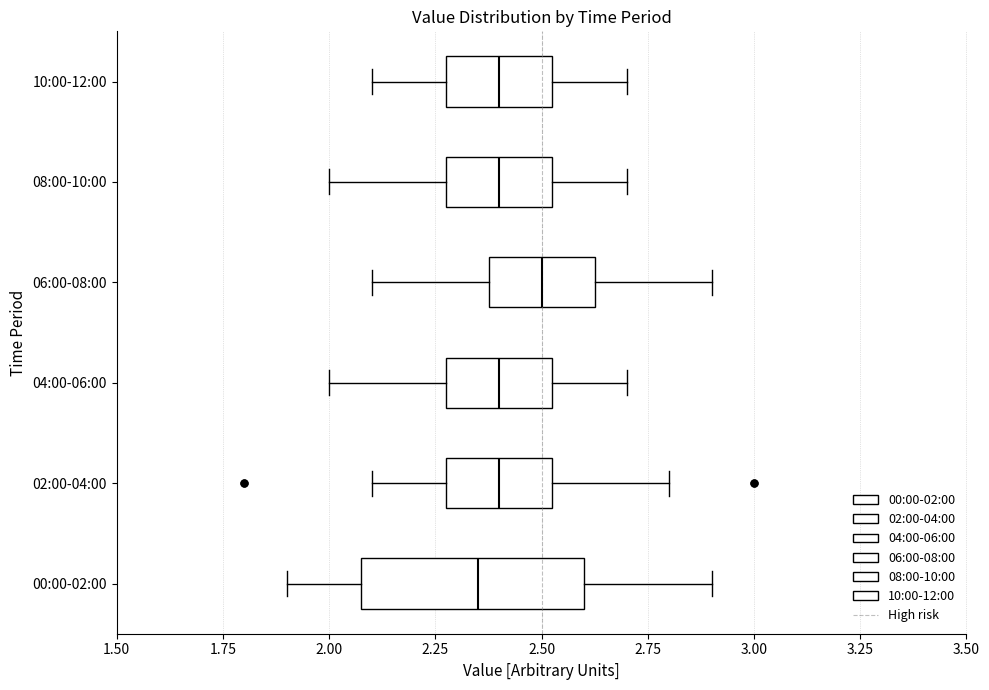

Reading bottom to top, read every box against the x-axis: the position of its median line, the range the box covers, and the ends of its whiskers. The values are not printed on the chart, so give them approximately, as read against the axis.

00:00-02:00: median 2.35, box 2.10 to 2.60, whiskers 1.90 to 2.90
02:00-04:00: median 2.40, box 2.30 to 2.55, whiskers 2.10 to 2.80
04:00-06:00: median 2.40, box 2.30 to 2.55, whiskers 2.00 to 2.70
06:00-08:00: median 2.50, box 2.40 to 2.65, whiskers 2.10 to 2.90
08:00-10:00: median 2.40, box 2.30 to 2.55, whiskers 2.00 to 2.70
10:00-12:00: median 2.40, box 2.30 to 2.55, whiskers 2.10 to 2.70